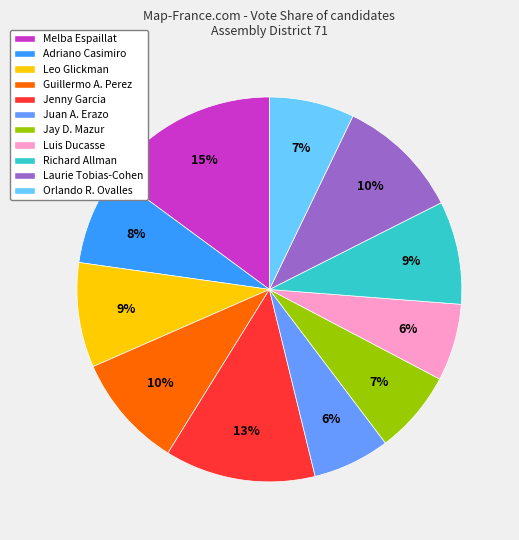

True or false: Adriano Casimiro accounts for 1% of the total.

False